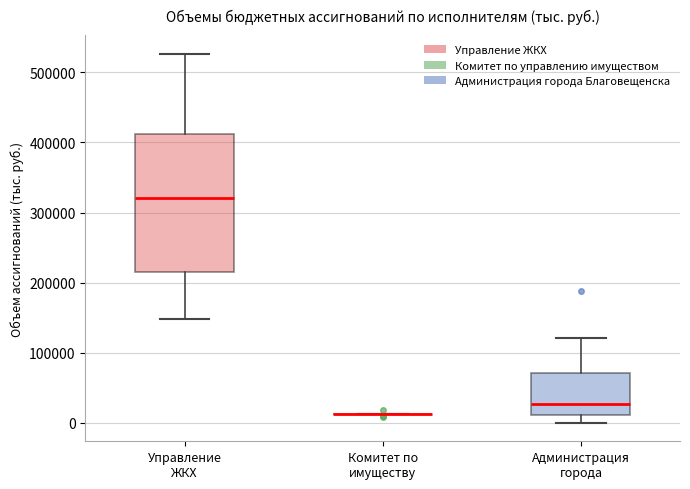

Reading left to right, transcribe this box plot: for each box, give where its median line is, the range the box spans, and where its two whiskers end, as read against the y-axis. The values are not printed on the chart, so give them approximately, as read against the axis.

Управление ЖКХ: median 320000, box 220000 to 410000, whiskers 150000 to 530000
Комитет по имуществу: box collapsed to a line at 10000, whiskers 10000 to 10000
Администрация города: median 30000, box 10000 to 70000, whiskers 0 to 120000